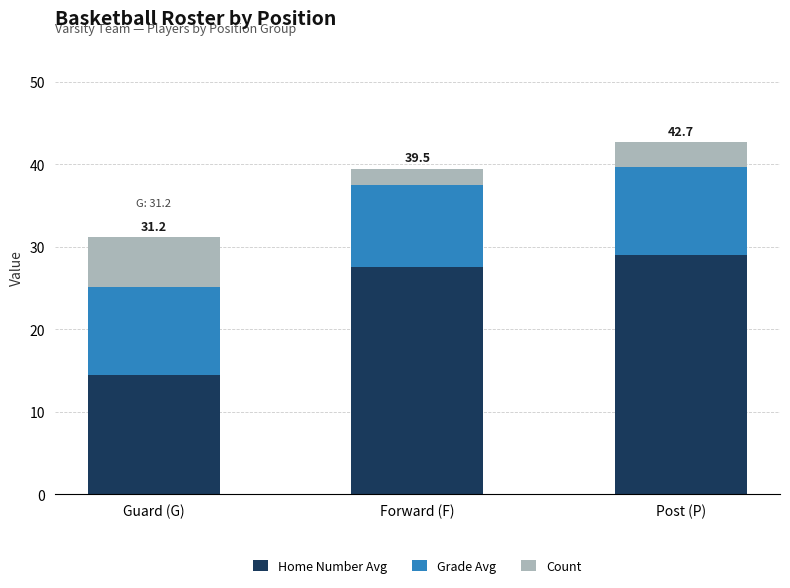

What is the approximate value of Home Number Avg at Forward (F)?

27.5